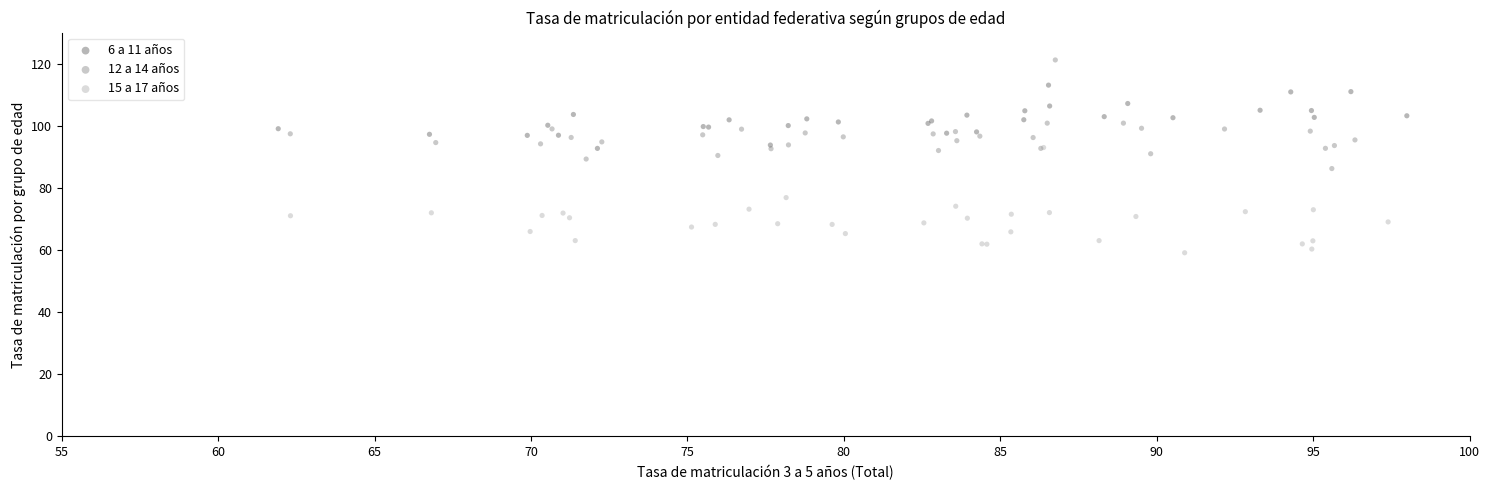

Which series reaches the maximum Y coordinate?

12 a 14 años